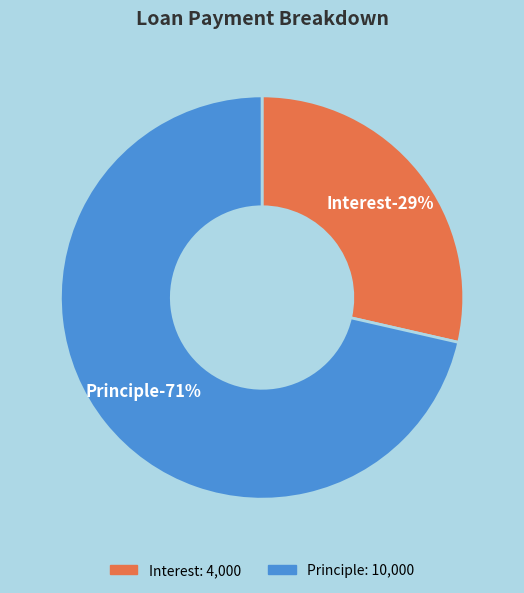

What is the total percentage of Interest and Principle?

100.0%